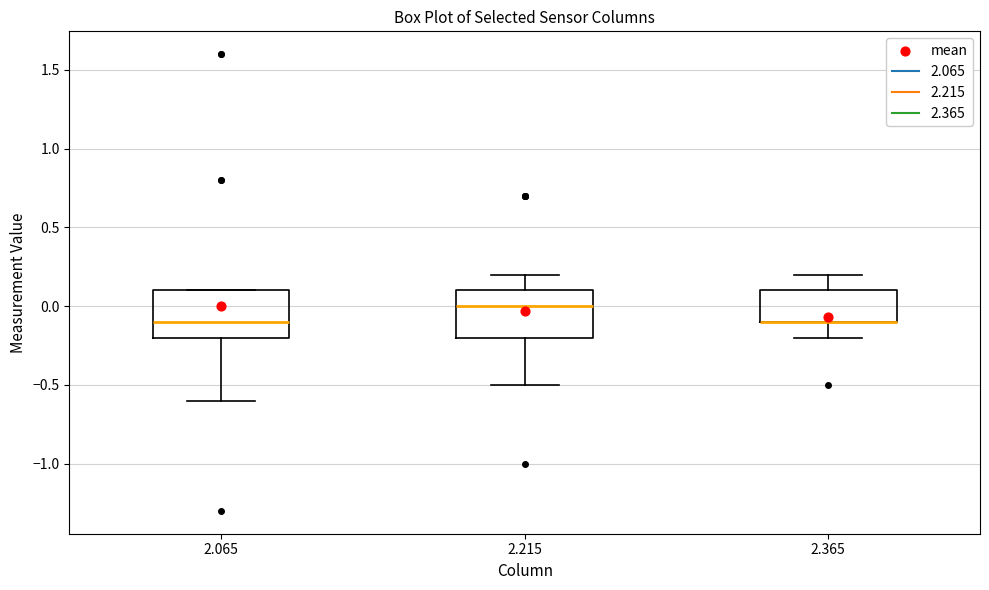

Where is the lower edge of the box at x = 2.365 on the y-axis? The values are not printed on the chart, so give them approximately, as read against the axis.

-0.1